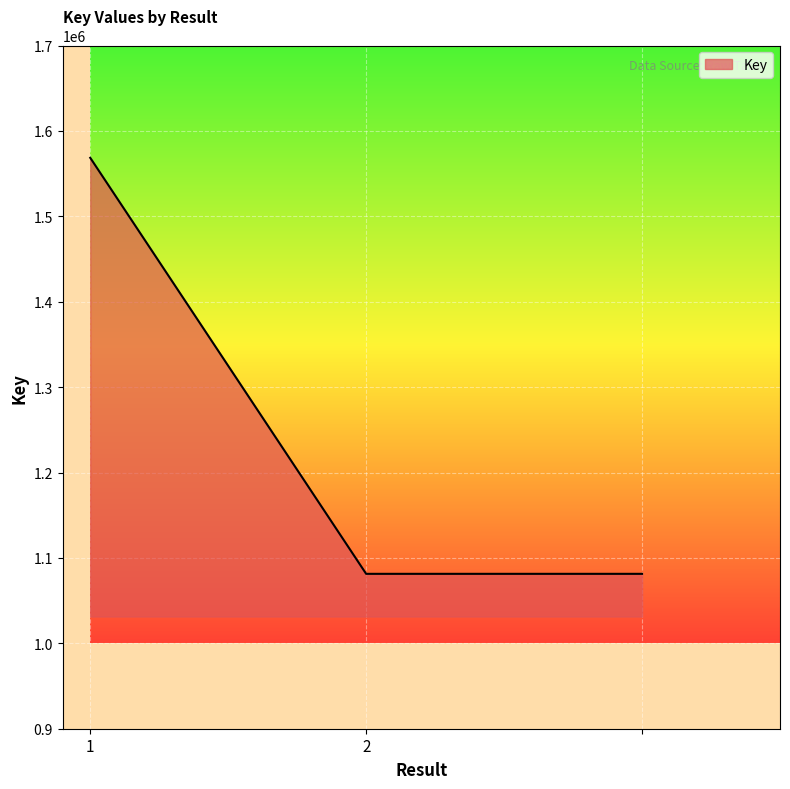

What is the sum of all values?

3731225